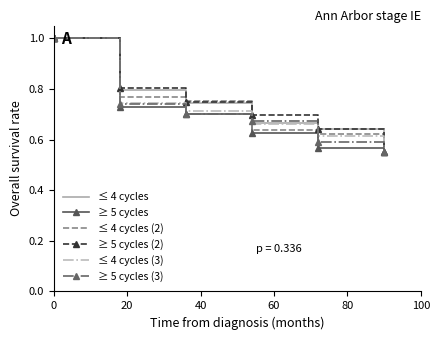

At how many categories does at least one series exceed 0?

7